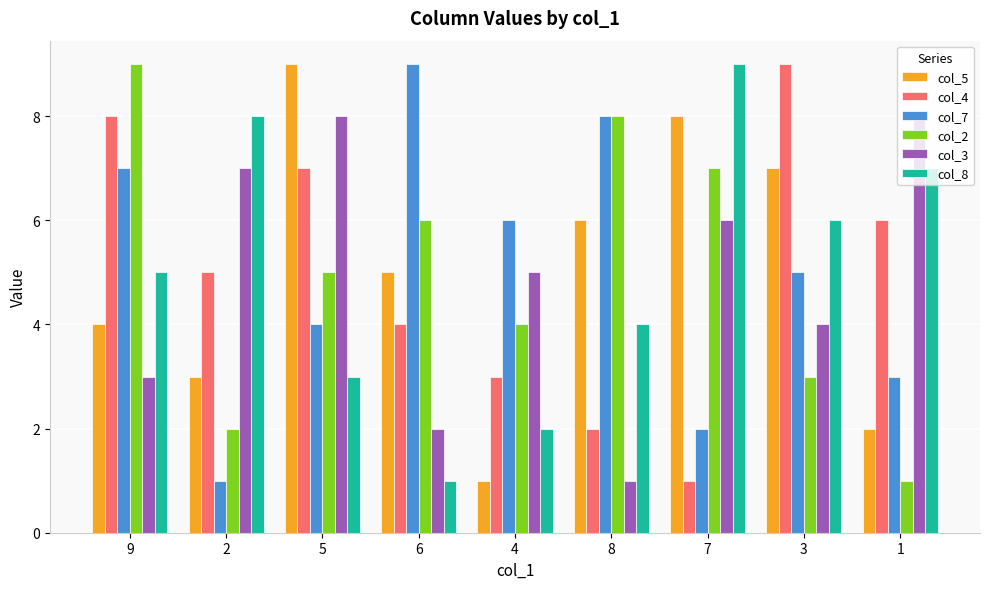

What are all the series names shown in the legend?

col_5, col_4, col_7, col_2, col_3, col_8